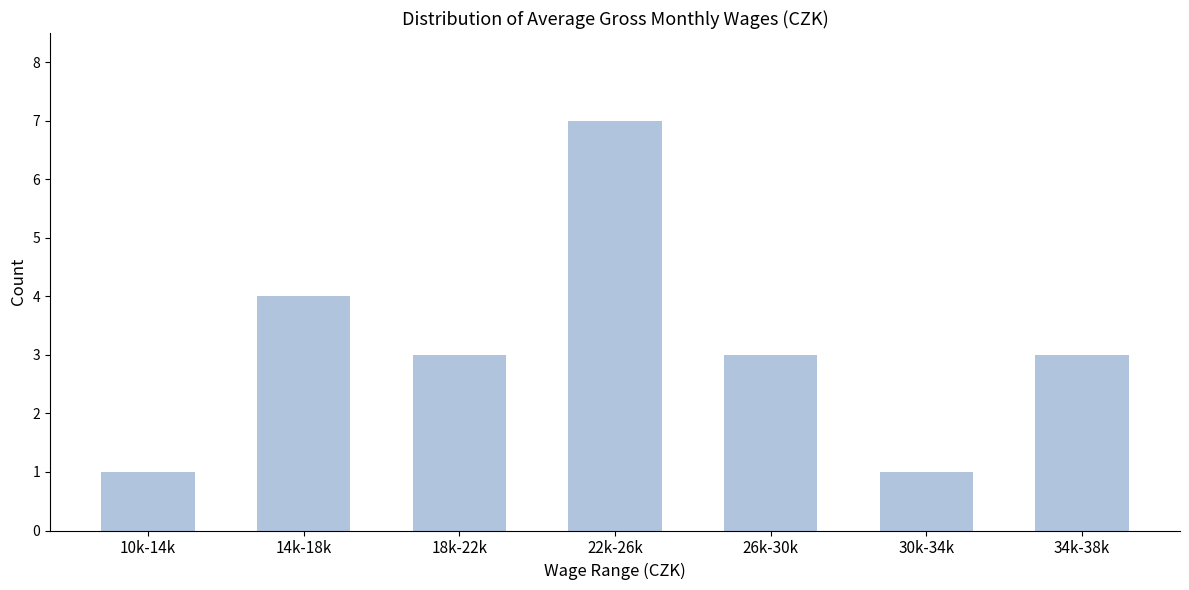

Reading left to right, transcribe all the data shown in this chart.

10k-14k=1	14k-18k=4	18k-22k=3	22k-26k=7	26k-30k=3	30k-34k=1	34k-38k=3